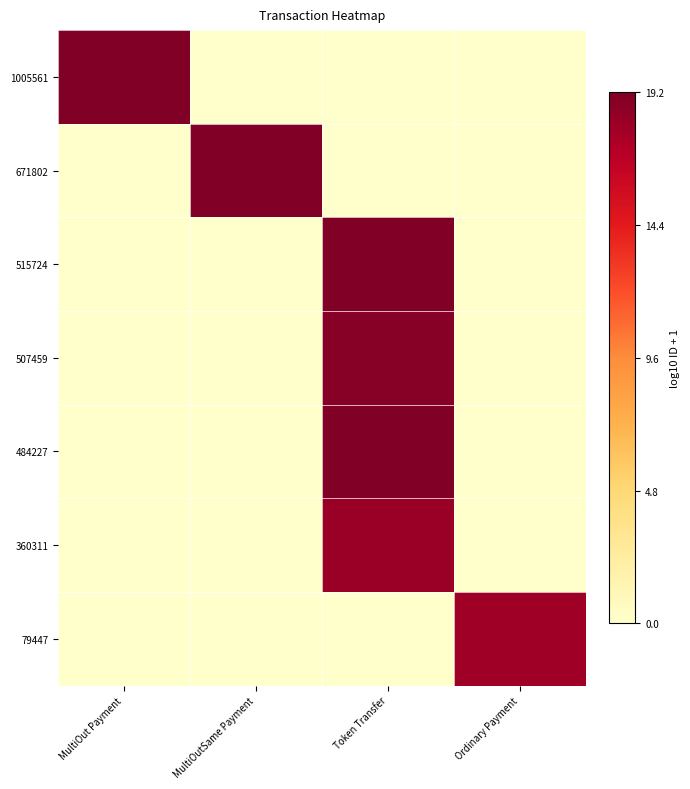

Rank the series by their maximum value, from highest to lowest.

515724, 671802, 484227, 1005561, 507459, 360311, 79447